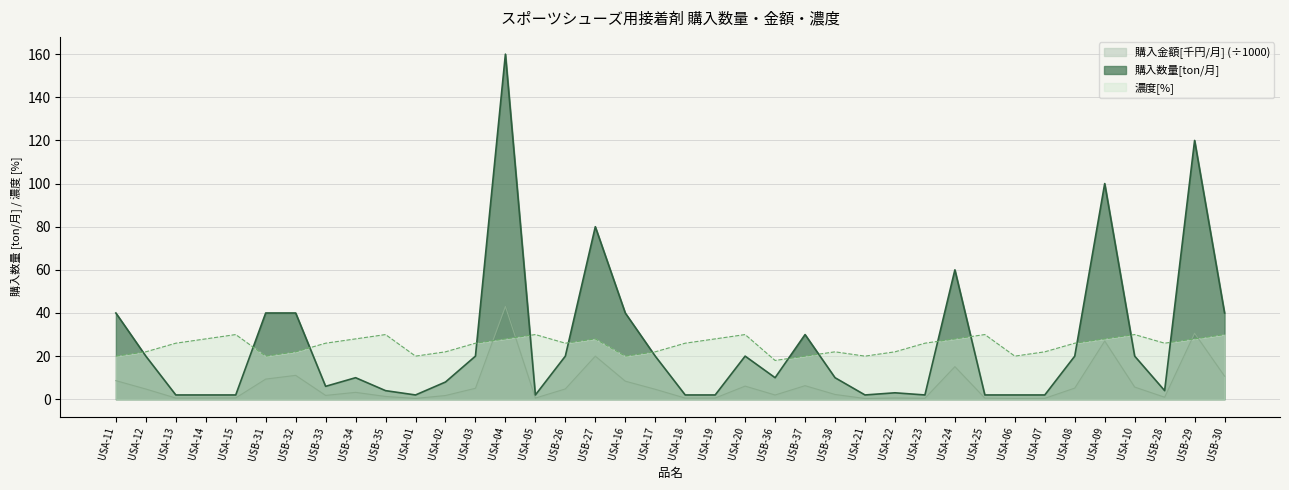

How many series are shown in this chart?

3